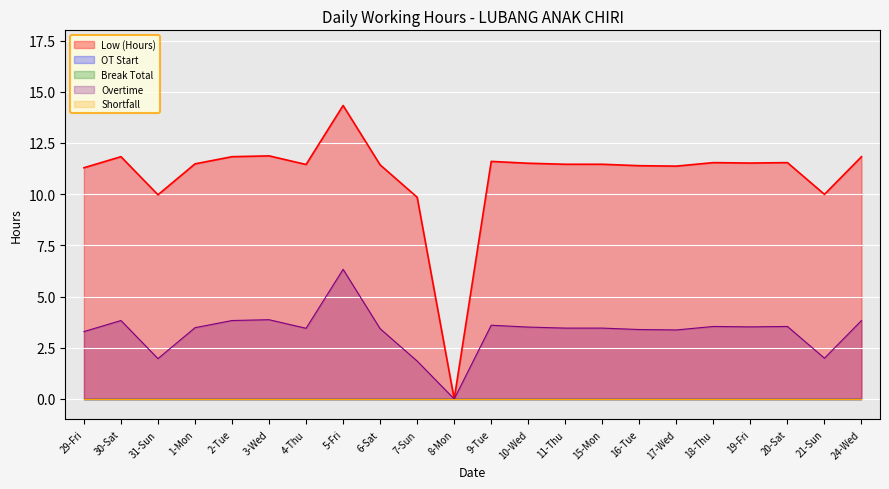

Where does the data first go above 11?

29-Fri